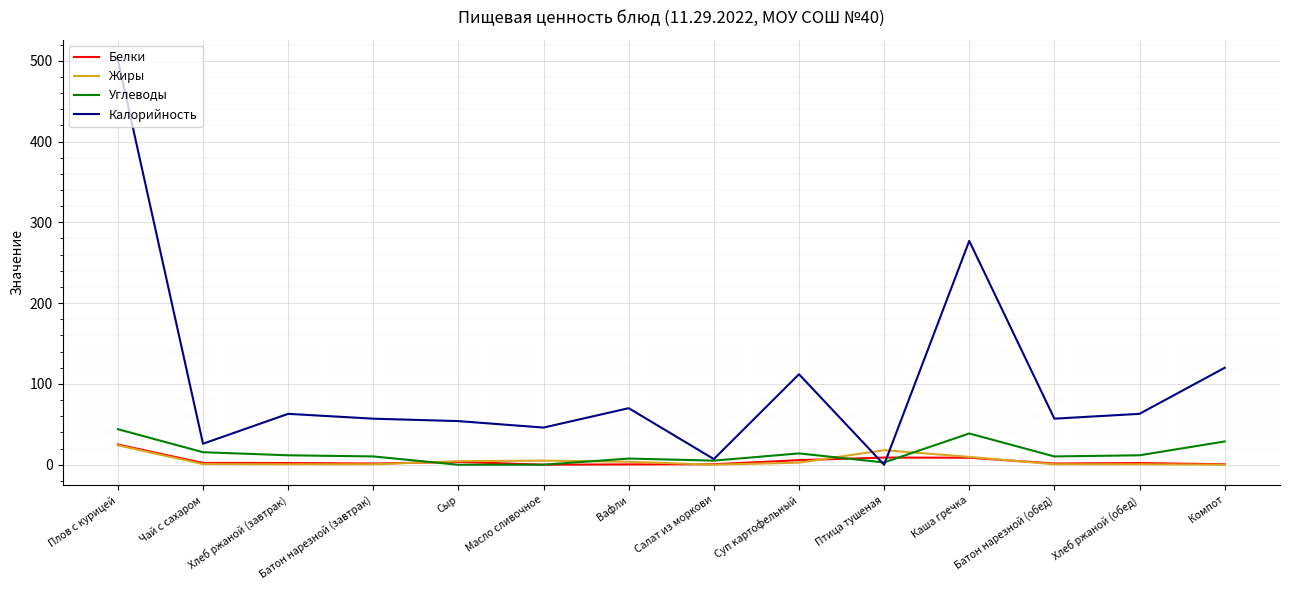

Which series ends up on top after the final intersection of Углеводы and Белки?

Углеводы